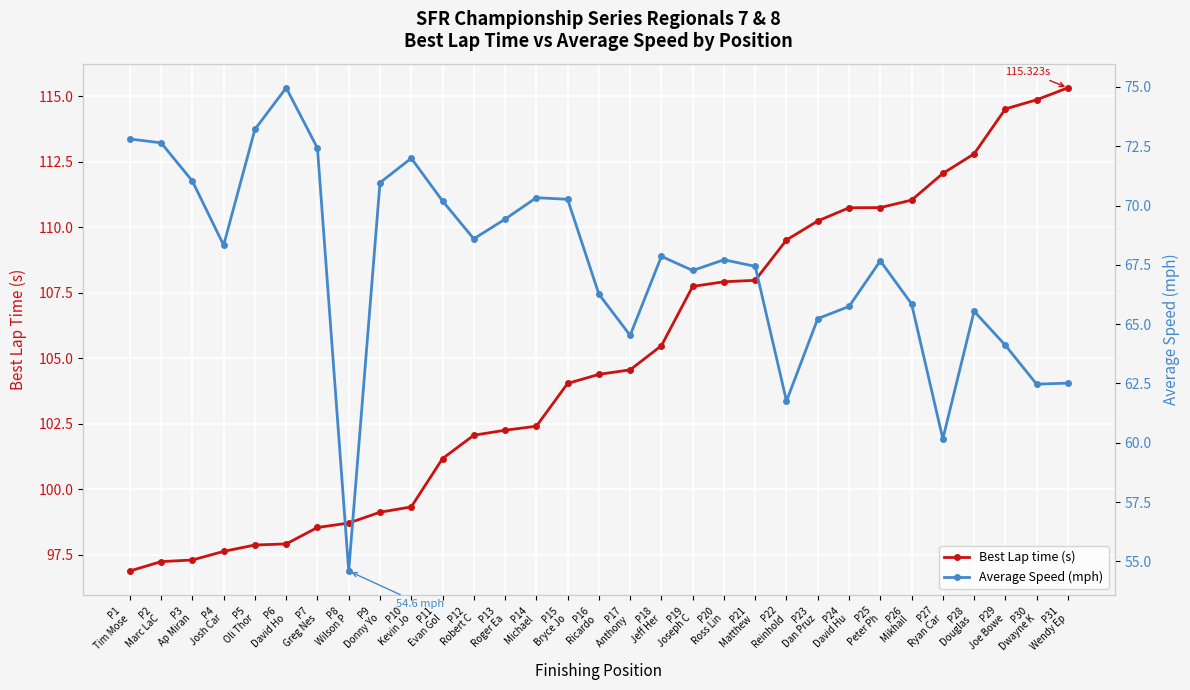

What is the label of the 24th point from the right?

P8
Wilson P